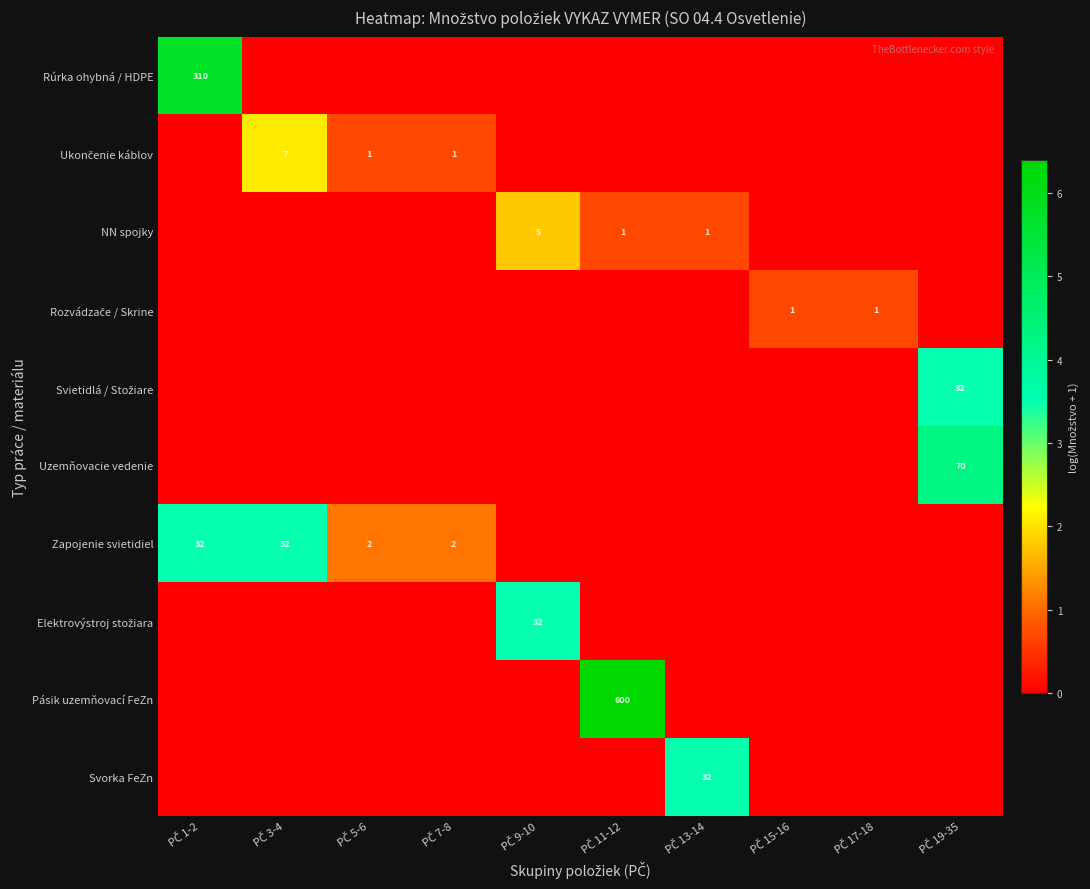

True or false: Elektrovýstroj stožiara has a value of 0.0 at PČ 17-18.

True